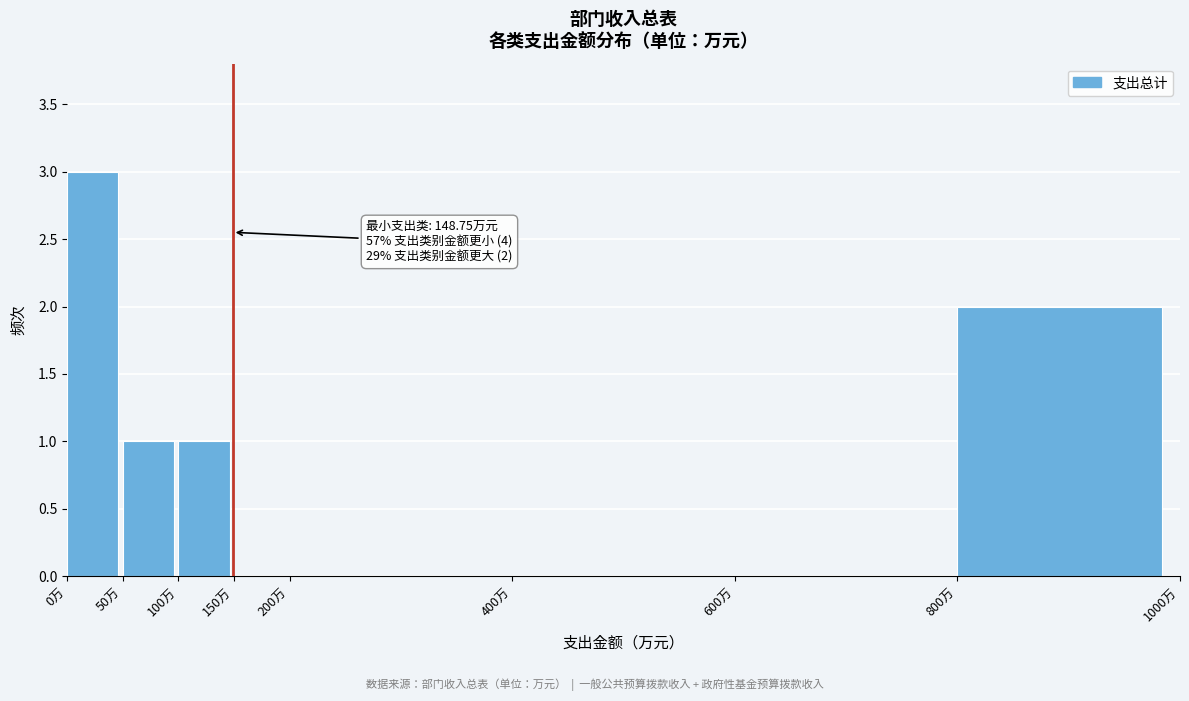

Over which range of the x-axis is the bar tallest?

0 to 50